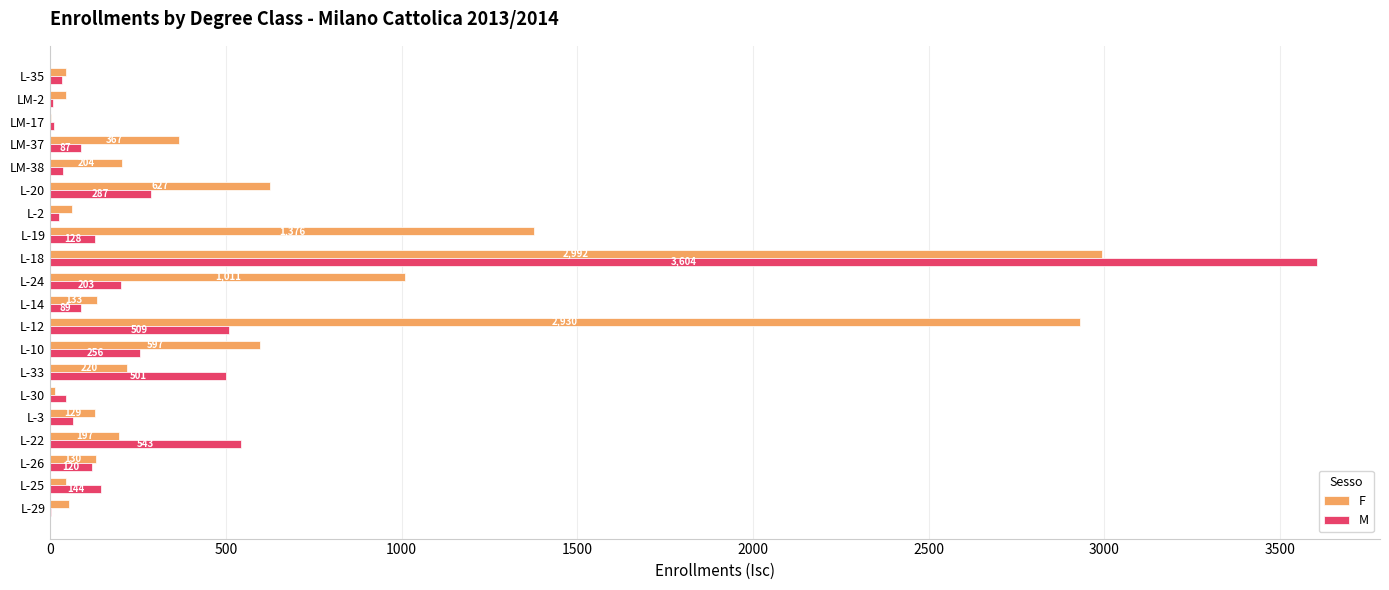

At which label is M closest to 1803?

L-22